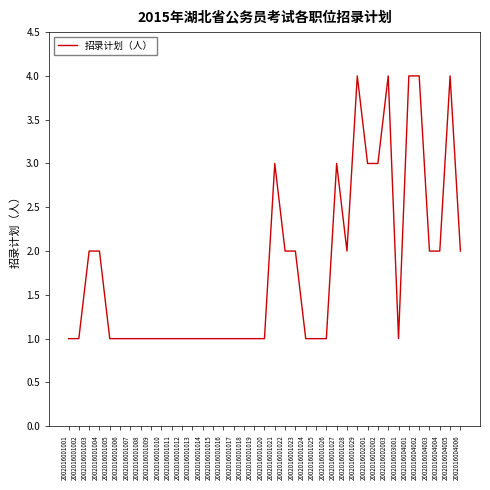

What is the greatest value displayed?

4